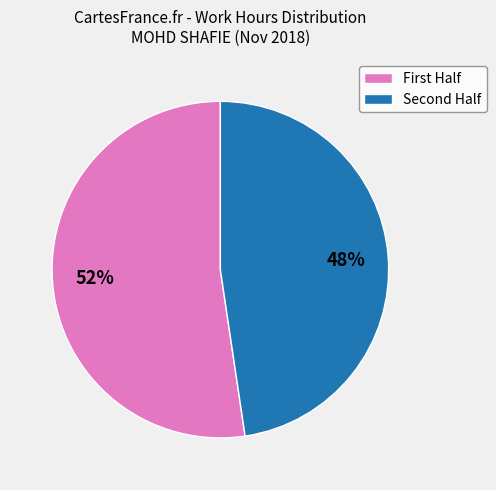

Rank the categories by value from lowest to highest.

Second Half, First Half